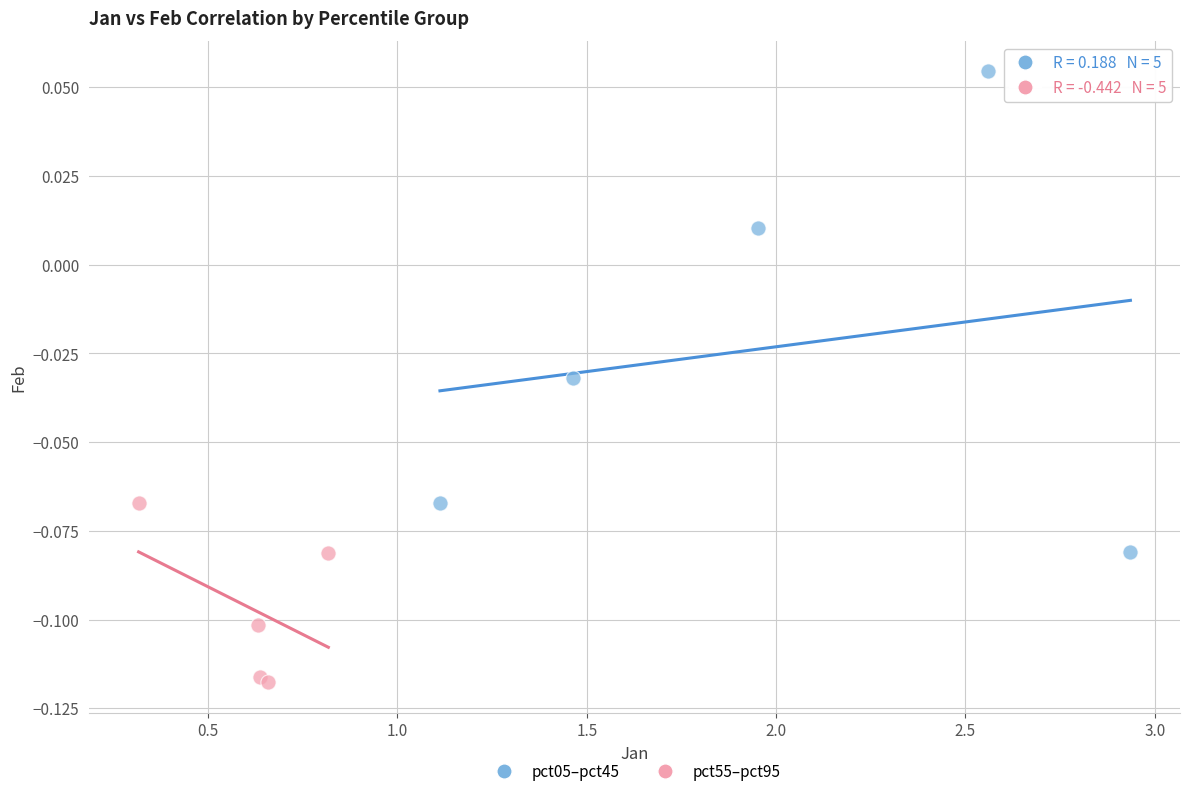

What are all the series names shown in the legend?

pct05–pct45, pct55–pct95